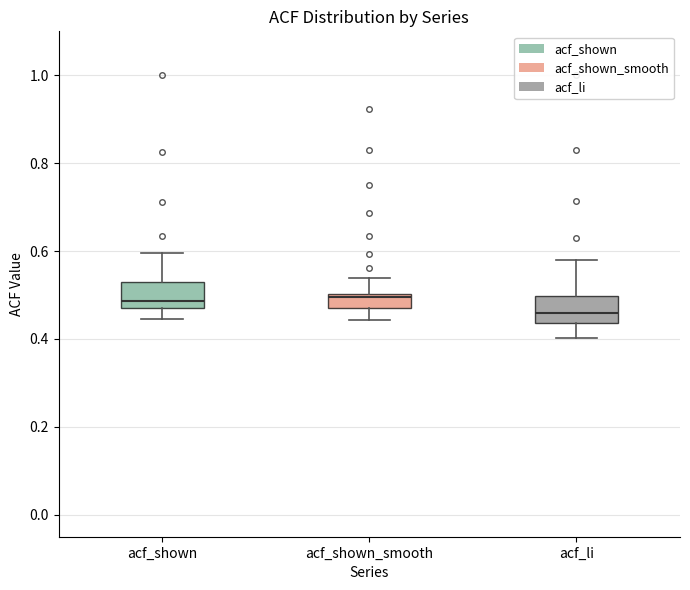

Reading left to right, read every box against the y-axis: the position of its median line, the range the box covers, and the ends of its whiskers. The values are not printed on the chart, so give them approximately, as read against the axis.

acf_shown: median 0.48 (just above the box's lower edge), box 0.48 to 0.52, whiskers 0.44 to 0.60
acf_shown_smooth: median 0.50 (just below the box's upper edge), box 0.48 to 0.50, whiskers 0.44 to 0.54
acf_li: median 0.46, box 0.44 to 0.50, whiskers 0.40 to 0.58